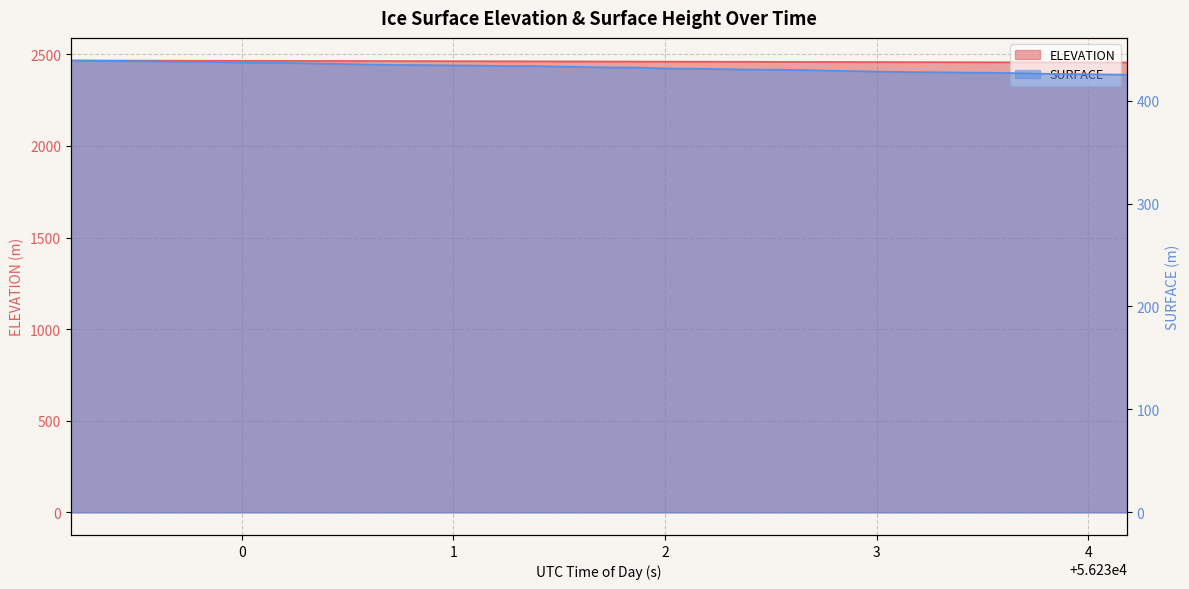

Reading right to left, what are all the values shown in this chart?

ELEVATION: 56234.1836=2455.2	56234.0556=2455.4	56233.9276=2455.7	56233.7996=2455.9	56233.6716=2456.2	56233.5436=2456.5	56233.4155=2456.7	56233.2875=2457.0	56233.1595=2457.3	56233.0315=2457.6	56232.9035=2457.9	56232.7755=2458.2	56232.6475=2458.5	56232.5195=2458.8	56232.3915=2459.1	56232.2635=2459.4	56232.1354=2459.8	56232.0074=2460.1	56231.8794=2460.4	56231.7514=2460.7	56231.6234=2461.0	56231.4954=2461.3	56231.3674=2461.6	56231.2394=2461.9	56231.1114=2462.2	56230.9834=2462.5	56230.8554=2462.8	56230.7273=2463.0	56230.5993=2463.3	56230.4713=2463.6	56230.3433=2463.8	56230.2153=2464.1	56230.0873=2464.3	56229.9593=2464.6	56229.8313=2464.8	56229.7033=2465.1	56229.5753=2465.3	56229.4472=2465.6	56229.3192=2465.9	56229.1912=2466.1
SURFACE: 56234.1836=425.1	56234.0556=425.6	56233.9276=425.7	56233.7996=426.1	56233.6716=426.6	56233.5436=427.1	56233.4155=427.2	56233.2875=427.5	56233.1595=427.7	56233.0315=428.1	56232.9035=428.6	56232.7755=429.1	56232.6475=429.6	56232.5195=430.1	56232.3915=430.2	56232.2635=430.6	56232.1354=431.1	56232.0074=431.2	56231.8794=432.1	56231.7514=432.2	56231.6234=432.6	56231.4954=433.1	56231.3674=433.6	56231.2394=433.6	56231.1114=434.1	56230.9834=434.2	56230.8554=434.5	56230.7273=434.6	56230.5993=435.1	56230.4713=435.6	56230.3433=436.1	56230.2153=436.6	56230.0873=436.7	56229.9593=437.1	56229.8313=437.6	56229.7033=437.6	56229.5753=438.1	56229.4472=438.6	56229.3192=438.7	56229.1912=439.0